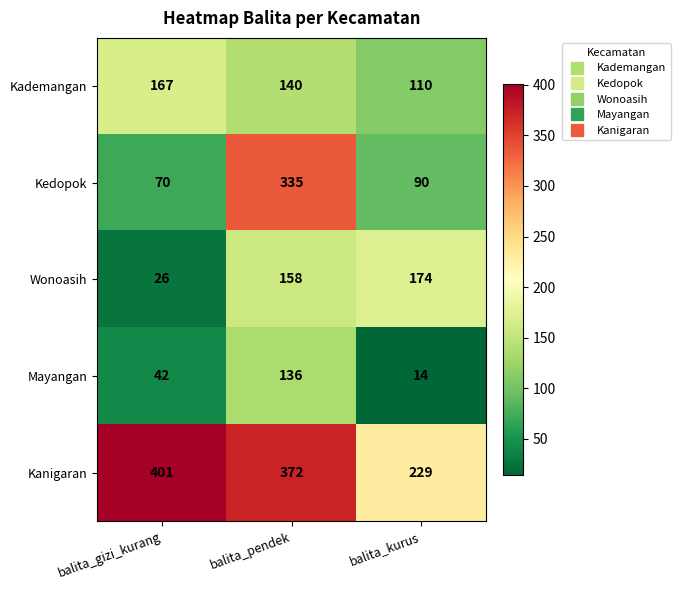

Reading left to right, extract all data points from this chart.

Kademangan: 167	140	110
Kedopok: 70	335	90
Wonoasih: 26	158	174
Mayangan: 42	136	14
Kanigaran: 401	372	229